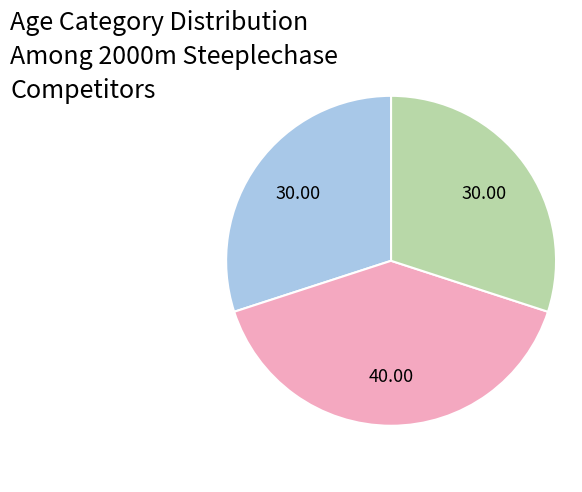

Does any single category account for the majority?

No